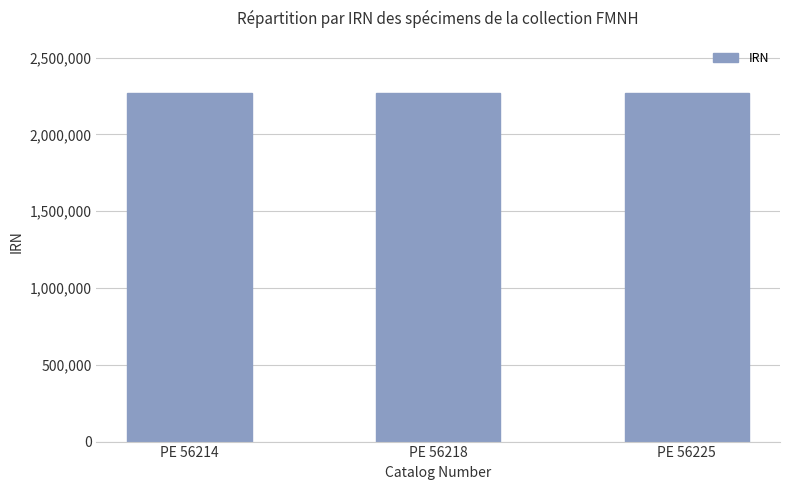

What is the average value?

2269624